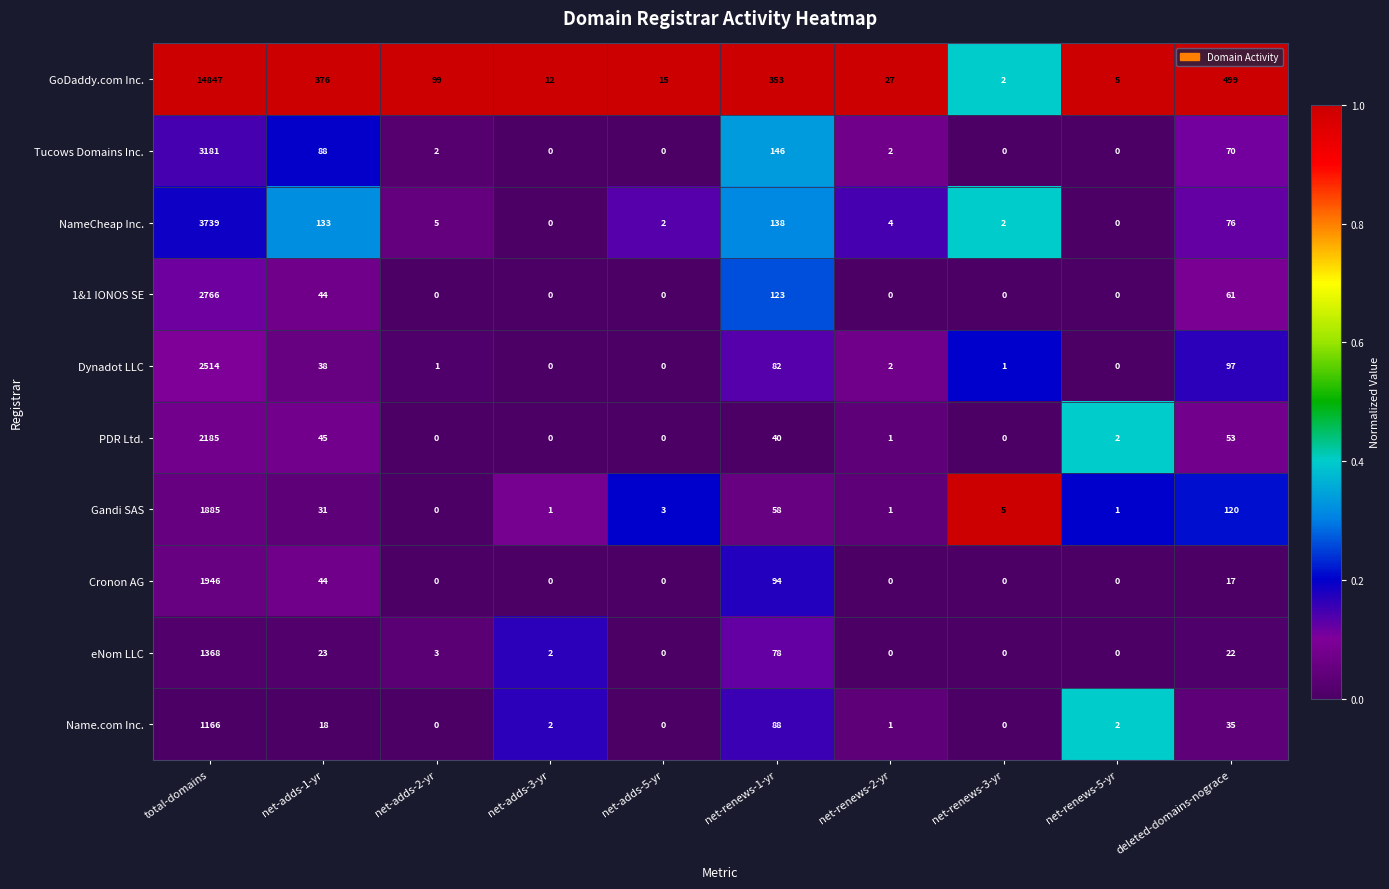

The value of eNom LLC at net-adds-1-yr is 7. True or false?

False